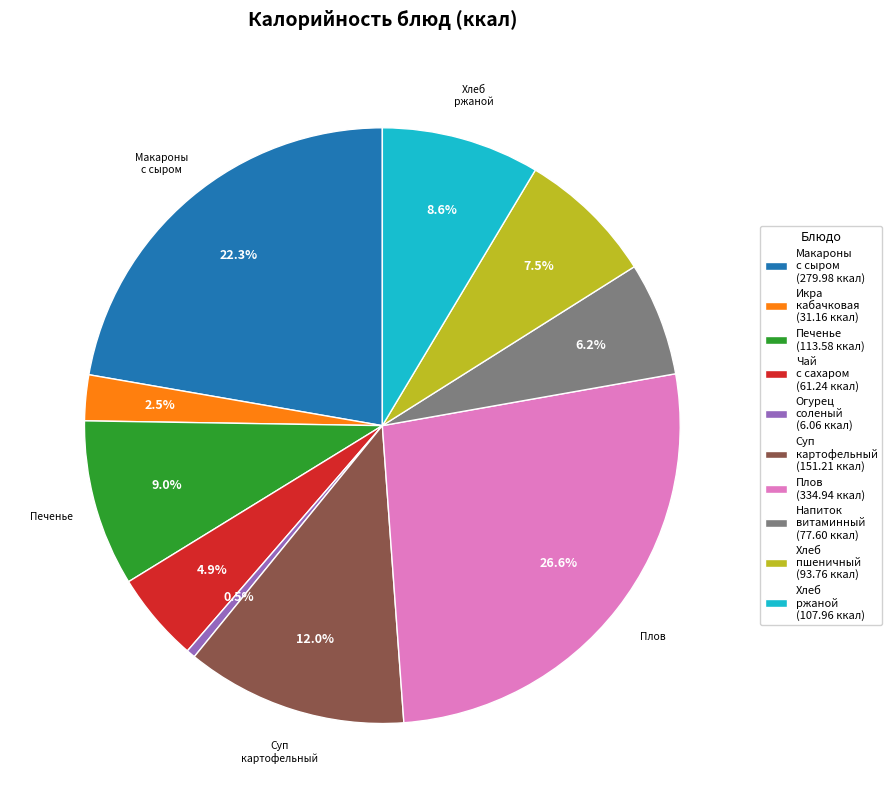

Do Икра кабачковая (31.16 ккал) and Суп картофельный (151.21 ккал) together represent more than half of the pie?

No